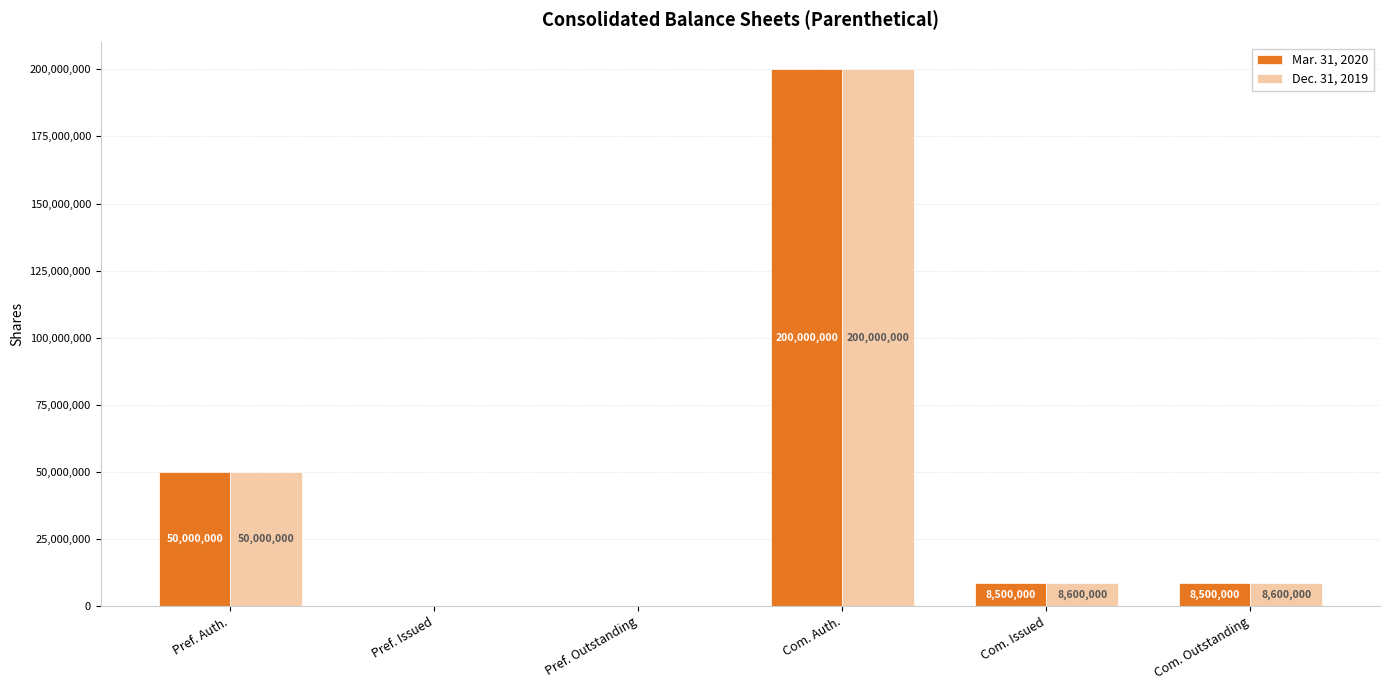

What are all the series names shown in the legend?

Mar. 31, 2020, Dec. 31, 2019